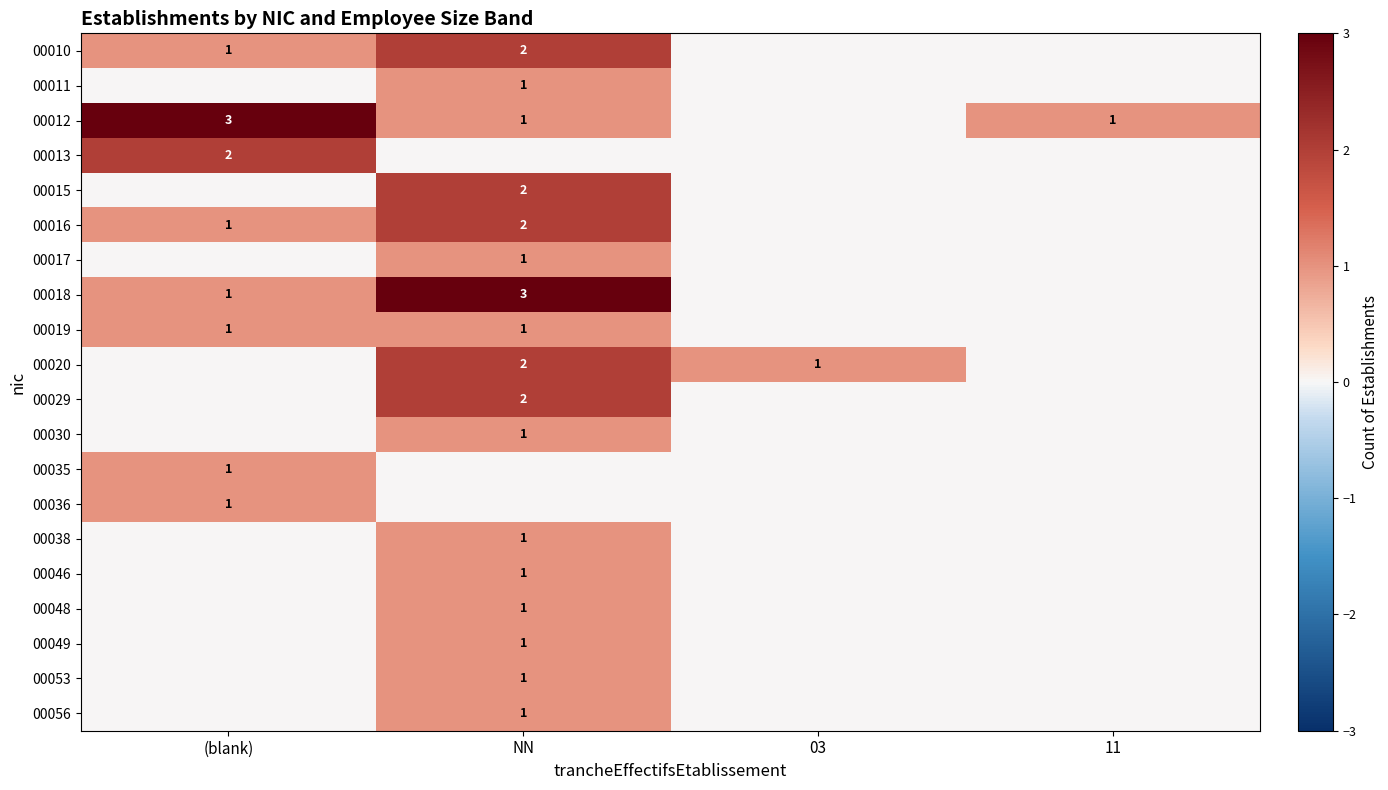

Is it true that 00056 equals 0 at NN?

False